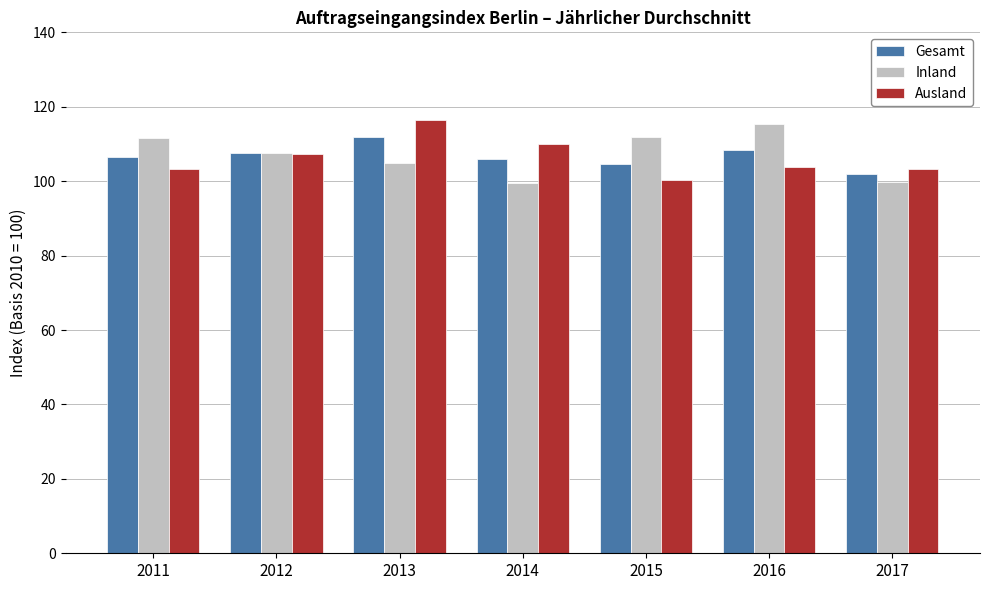

Are the bars grouped side by side (vs. stacked)?

Yes